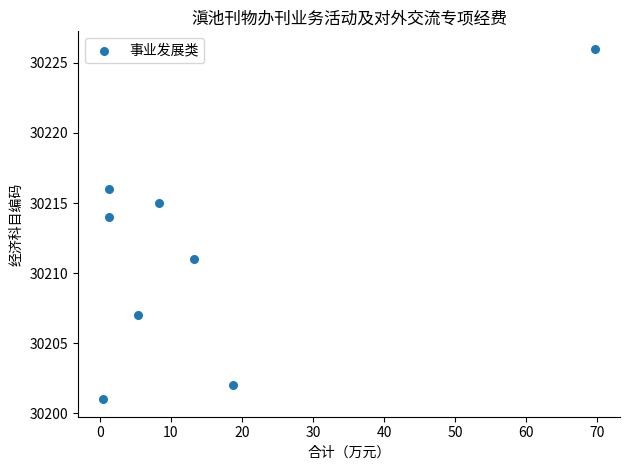

What Y value in the scatter plot is closest to 30213?

30214